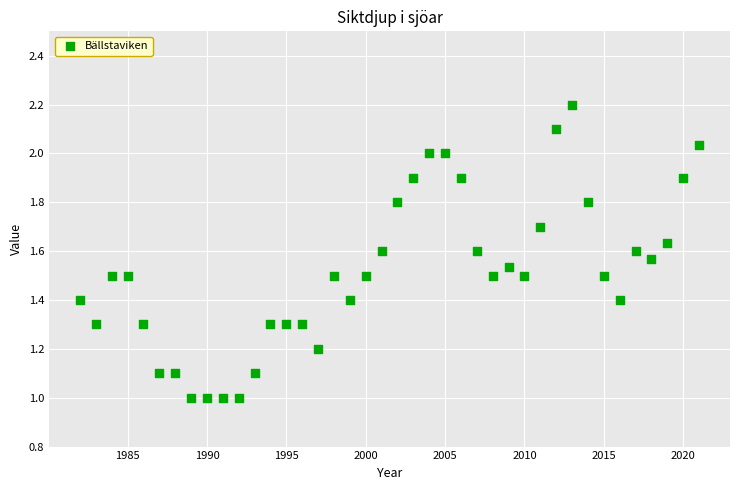

What is the range of X values (max minus min)?

39.0